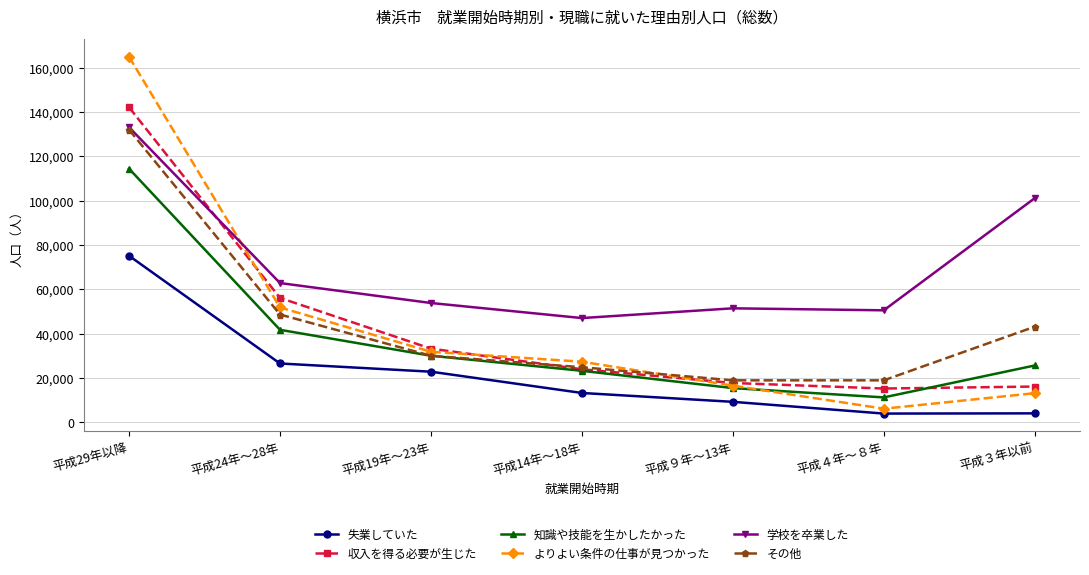

True or false: 知識や技能を生かしたかった and 学校を卒業した intersect in this chart.

False